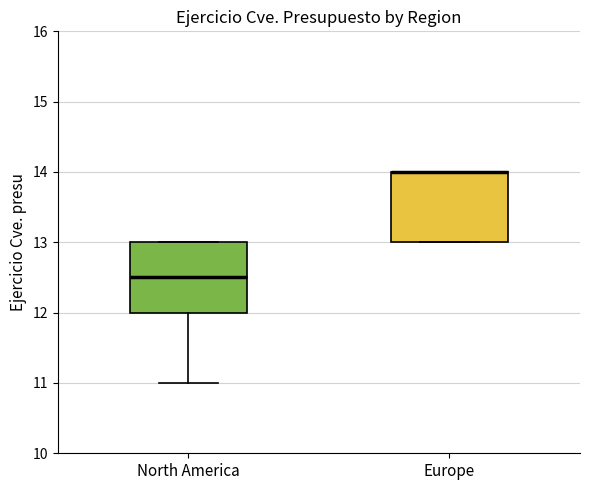

Where is the upper edge of the box for North America on the y-axis? The values are not printed on the chart, so give them approximately, as read against the axis.

13.0